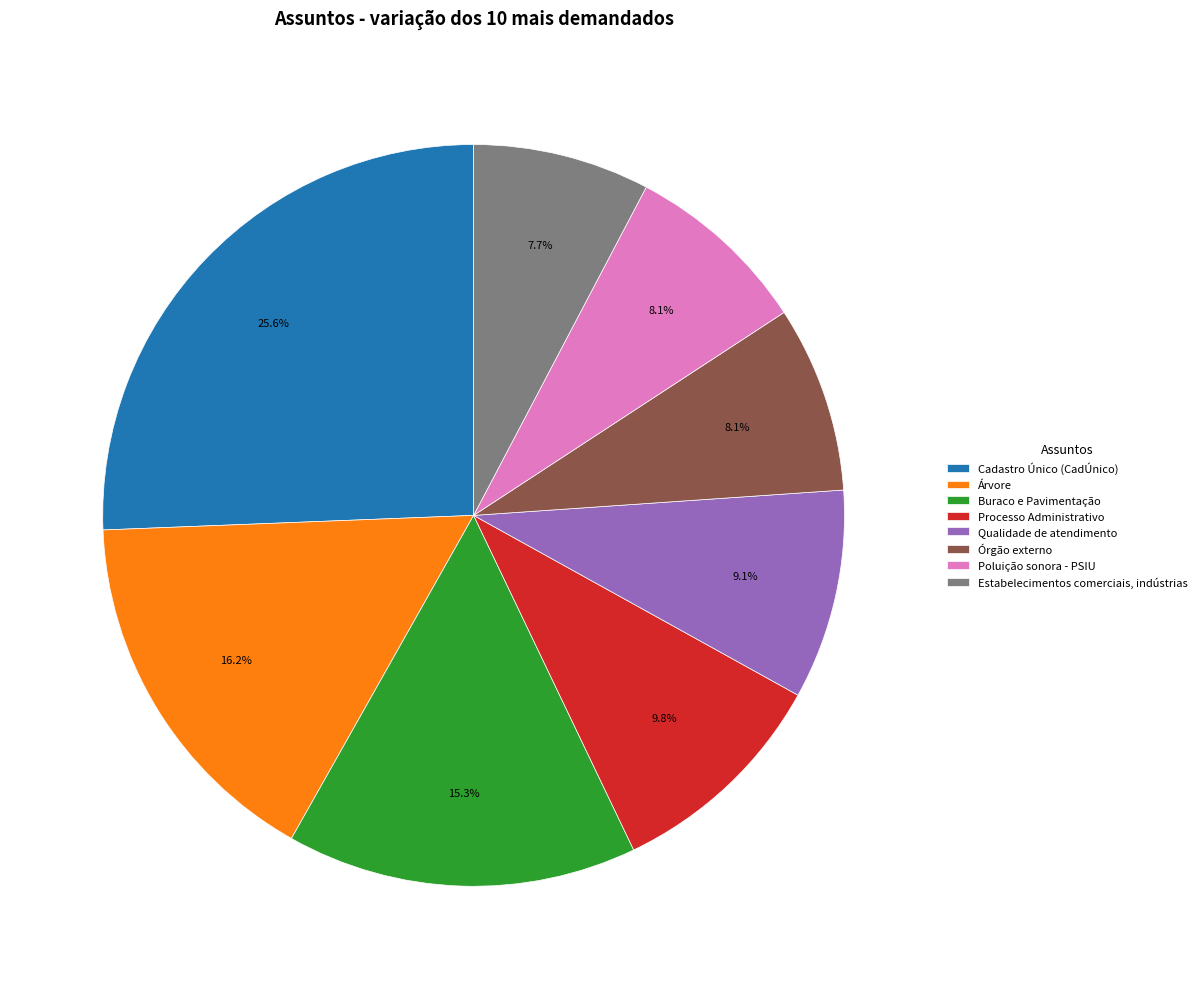

To the nearest percent, what portion does Estabelecimentos comerciais, indústrias represent?

8%